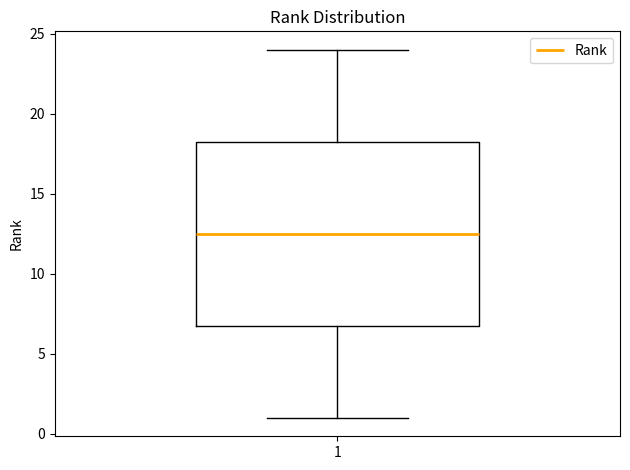

Transcribe this box plot: give where the median line is, the range the box spans, and where the two whiskers end, as read against the y-axis. The values are not printed on the chart, so give them approximately, as read against the axis.

median 12.5, box 7.0 to 18.5, whiskers 1.0 to 24.0